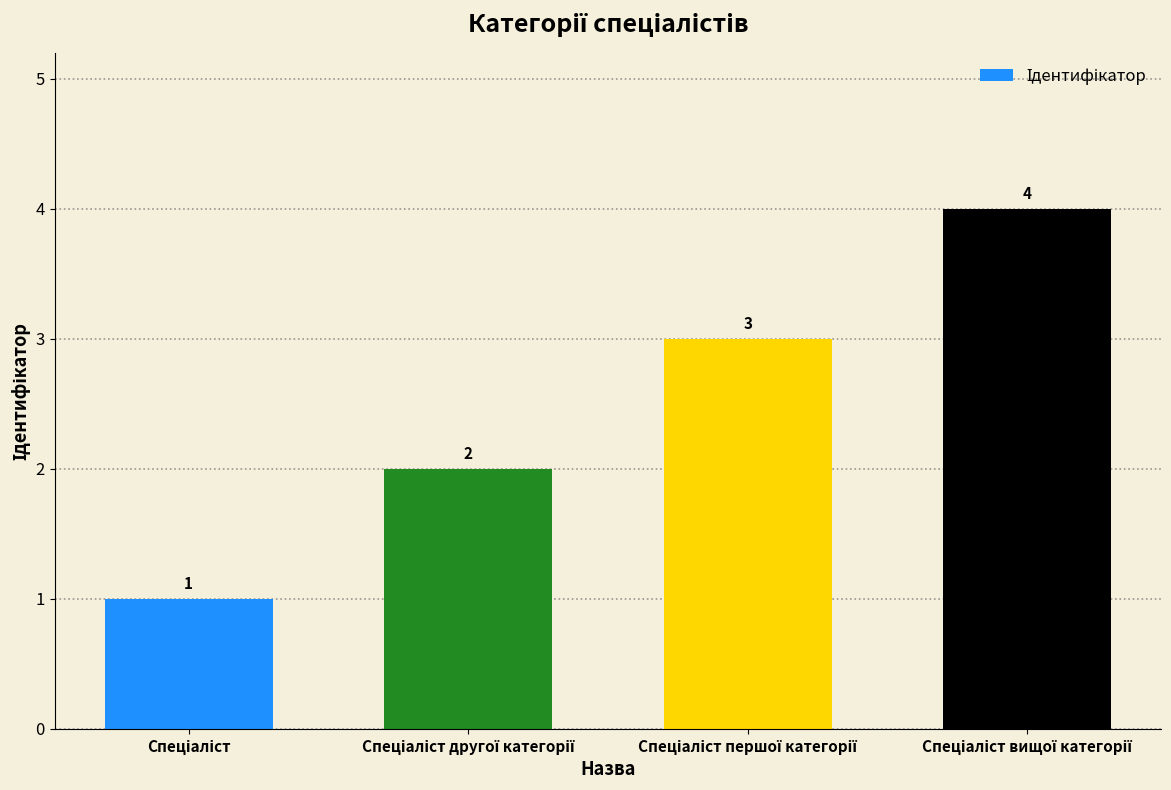

What is the difference between the second highest and minimum values?

2